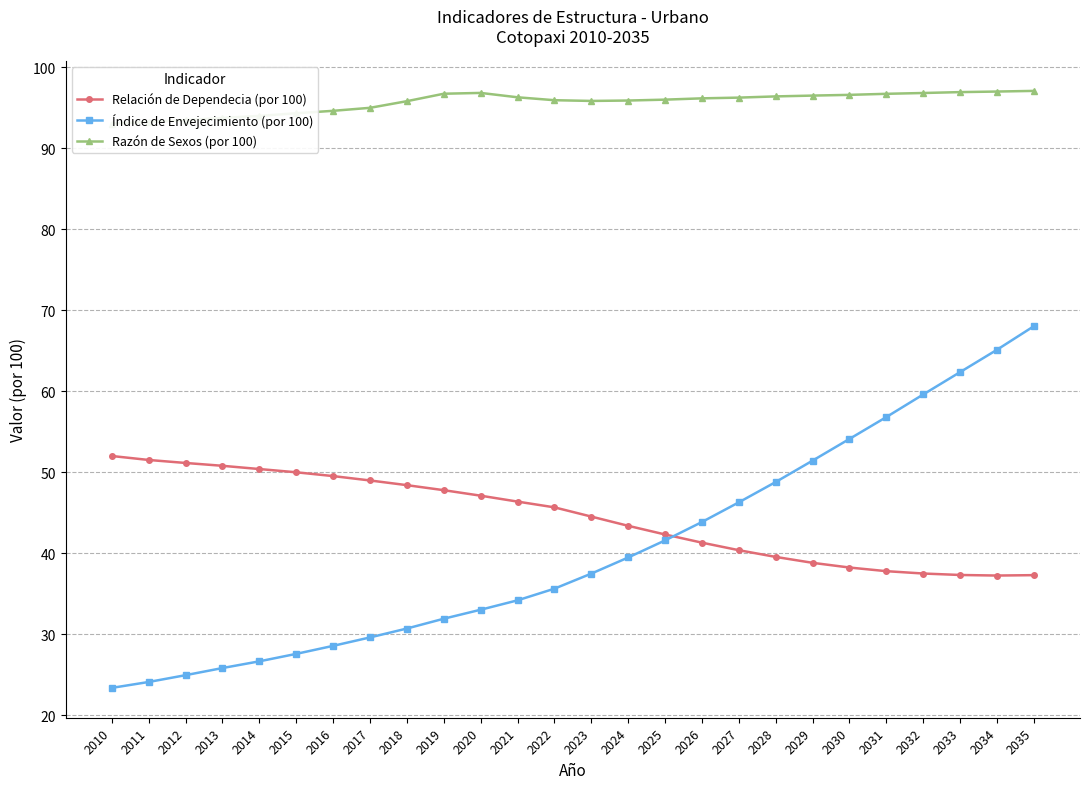

Reading right to left, extract all data points from this chart.

Relación de Dependecia (por 100): 2035=37.3	2034=37.2	2033=37.3	2032=37.5	2031=37.8	2030=38.2	2029=38.8	2028=39.5	2027=40.4	2026=41.3	2025=42.3	2024=43.4	2023=44.5	2022=45.6	2021=46.4	2020=47.1	2019=47.8	2018=48.4	2017=49.0	2016=49.5	2015=50.0	2014=50.4	2013=50.8	2012=51.1	2011=51.5	2010=52.0
Índice de Envejecimiento (por 100): 2035=68.0	2034=65.1	2033=62.4	2032=59.6	2031=56.8	2030=54.1	2029=51.4	2028=48.8	2027=46.3	2026=43.8	2025=41.6	2024=39.5	2023=37.5	2022=35.6	2021=34.2	2020=33.0	2019=31.9	2018=30.7	2017=29.6	2016=28.6	2015=27.6	2014=26.6	2013=25.8	2012=24.9	2011=24.1	2010=23.4
Razón de Sexos (por 100): 2035=97.1	2034=97.0	2033=96.9	2032=96.8	2031=96.7	2030=96.6	2029=96.5	2028=96.4	2027=96.2	2026=96.2	2025=96.0	2024=95.9	2023=95.8	2022=95.9	2021=96.3	2020=96.8	2019=96.7	2018=95.8	2017=95.0	2016=94.6	2015=94.3	2014=94.0	2013=93.7	2012=93.5	2011=93.2	2010=93.0